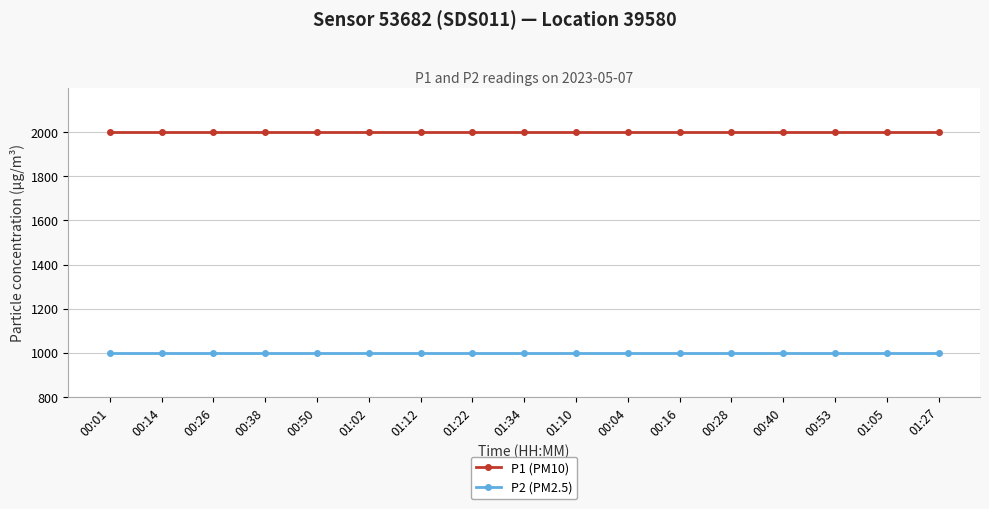

True or false: P1 (PM10) and P2 (PM2.5) intersect in this chart.

False